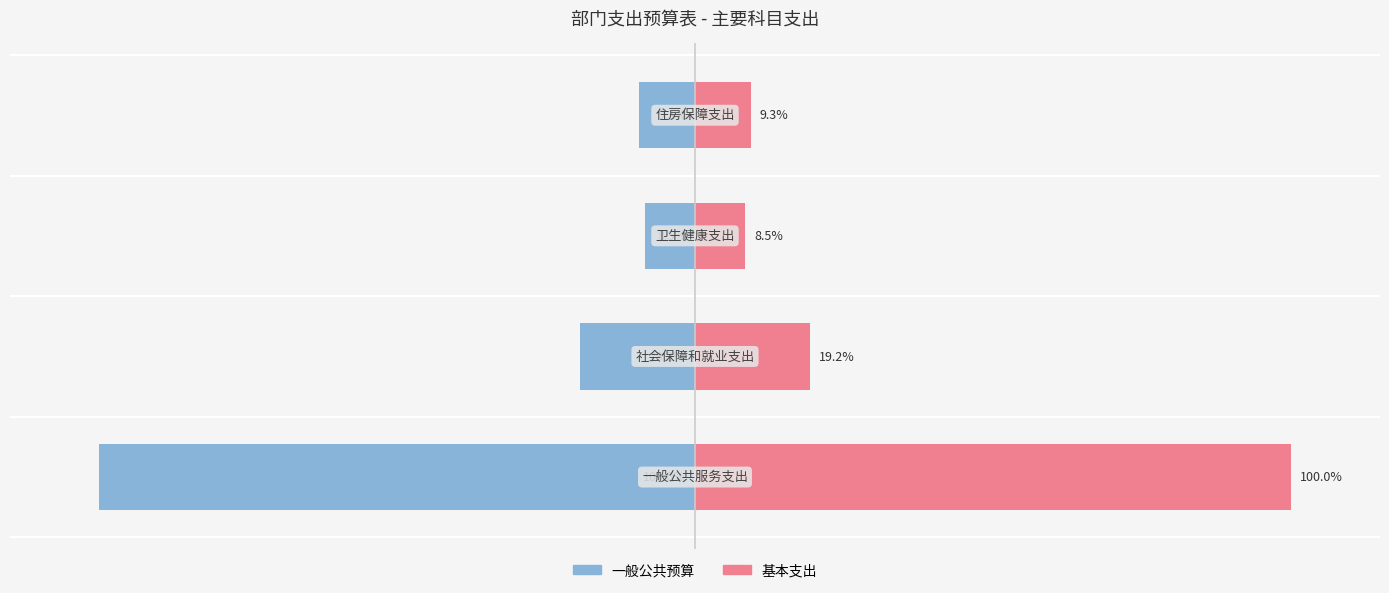

Reading left to right, list all the values displayed in this chart.

一般公共预算: -100.0	-19.2	-8.5	-9.3
基本支出: 100.0	19.2	8.5	9.3